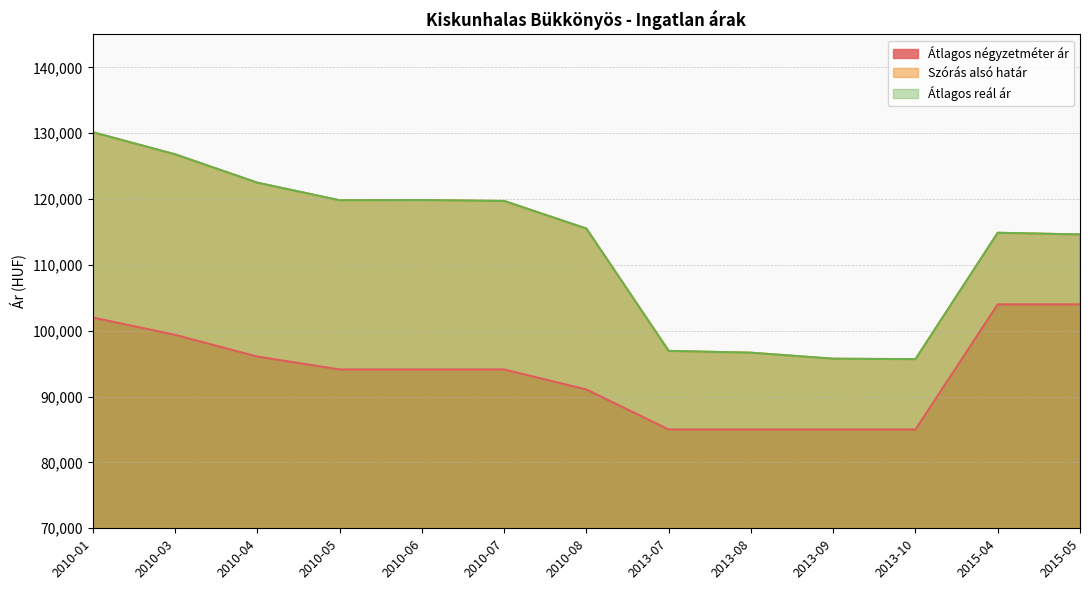

What is the label of the 13th point from the left?

2015-05